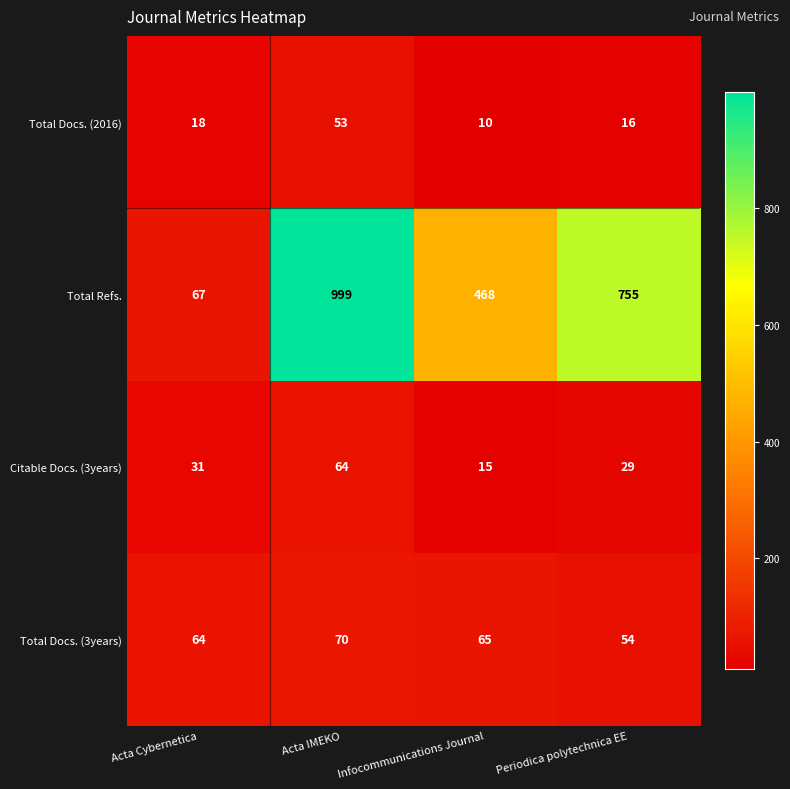

How many Total Refs. values are between 468 and 999?

3